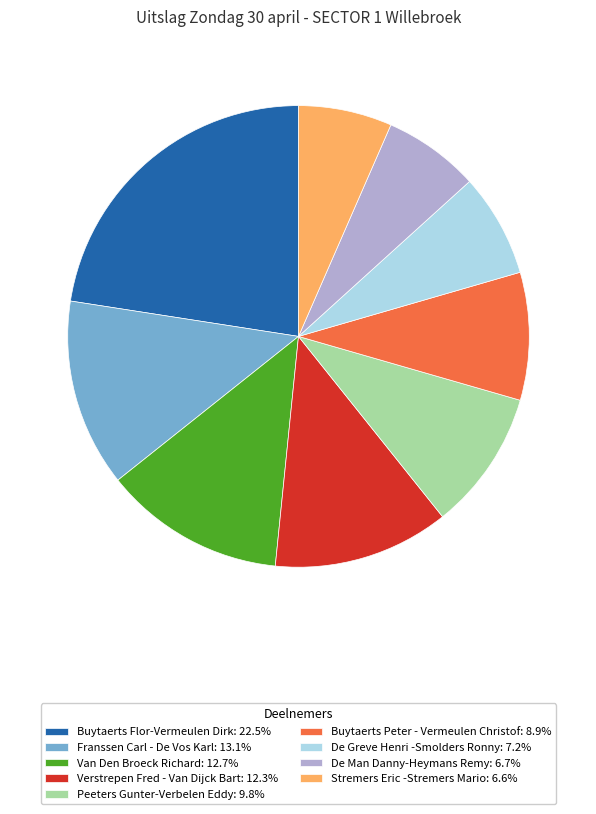

Does Franssen Carl - De Vos Karl account for over 50% of the chart?

No